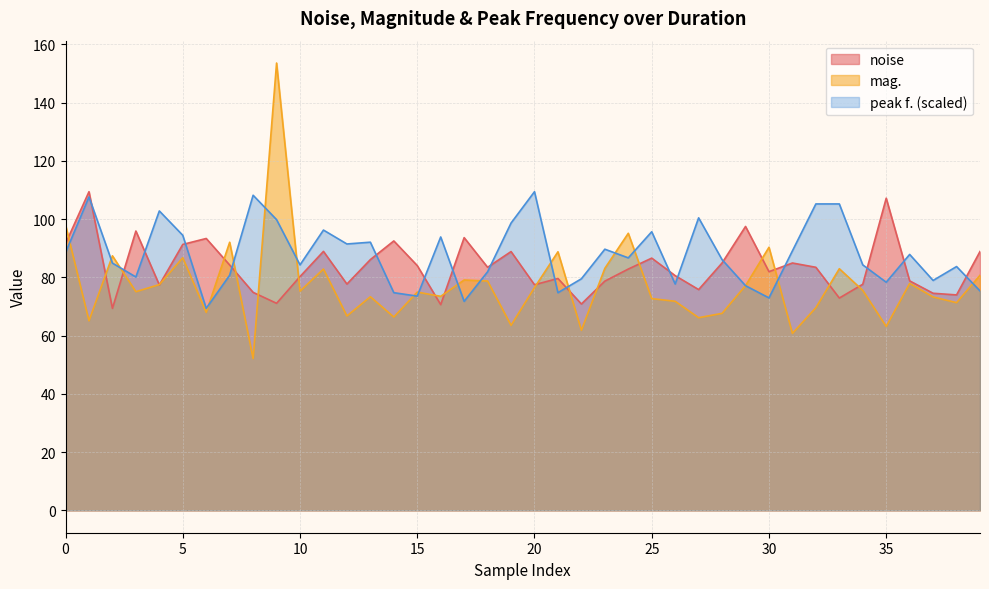

Rank the series by their maximum value, from lowest to highest.

noise, peak f., mag.